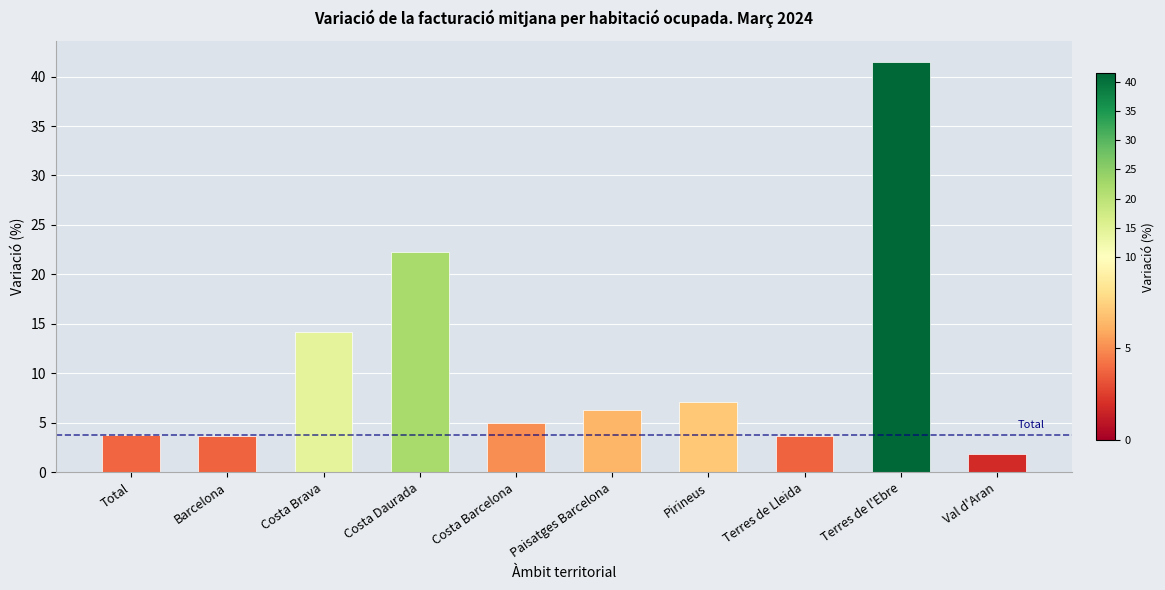

What is the change in value from Costa Daurada to Terres de Lleida?

-18.6